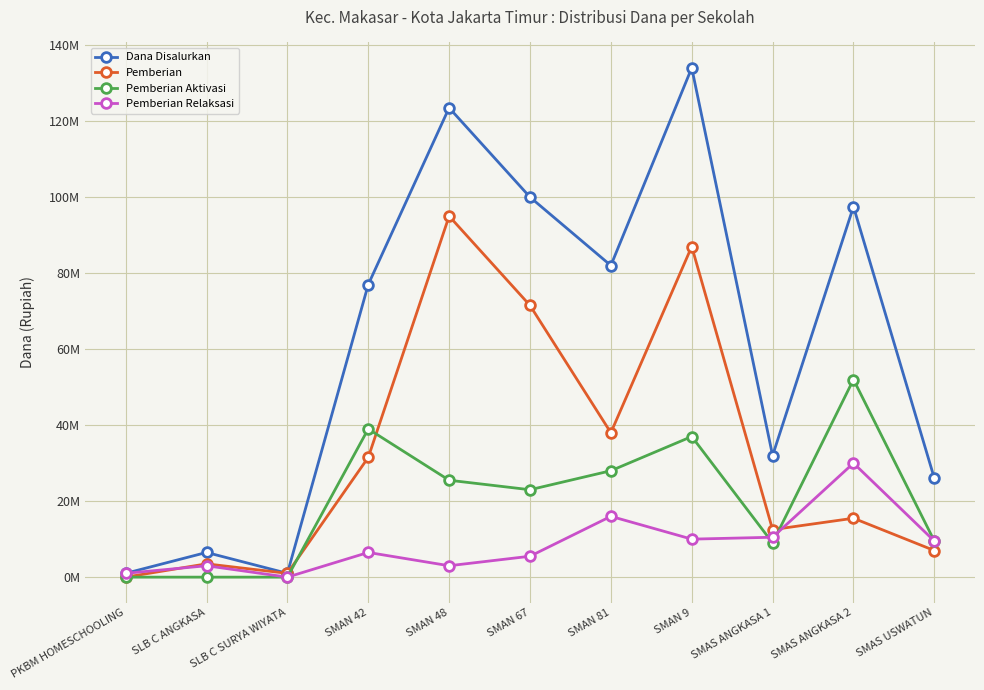

What are all the series names shown in the legend?

Dana Disalurkan, Pemberian, Pemberian Aktivasi, Pemberian Relaksasi